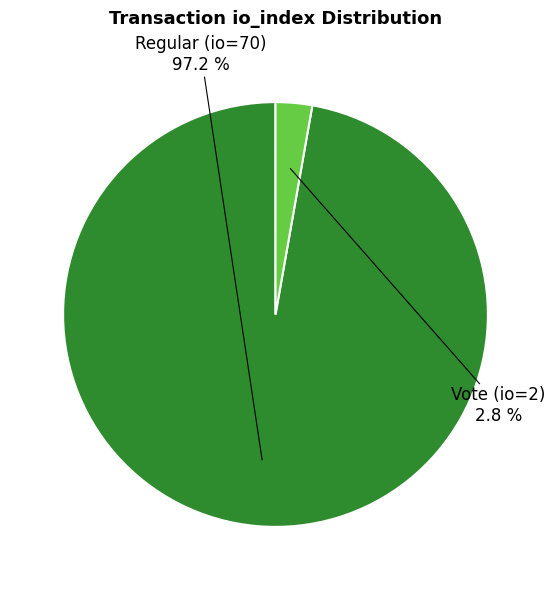

How many slices are in this pie chart?

2